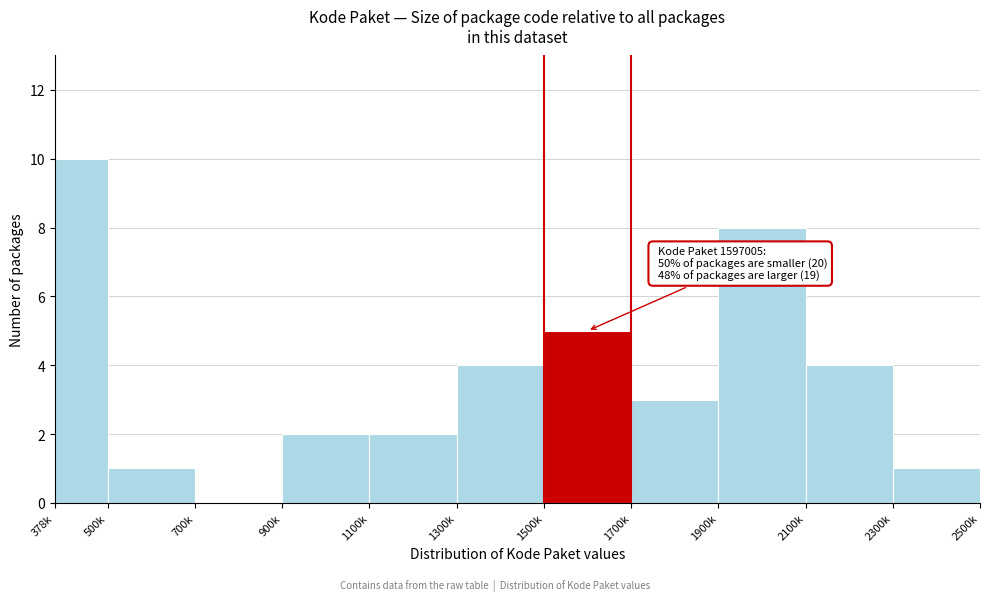

Reading left to right, what are all the values shown in this chart?

378k=10	500k=1	700k=0	900k=2	1100k=2	1300k=4	1500k=5	1700k=3	1900k=8	2100k=4	2300k=1